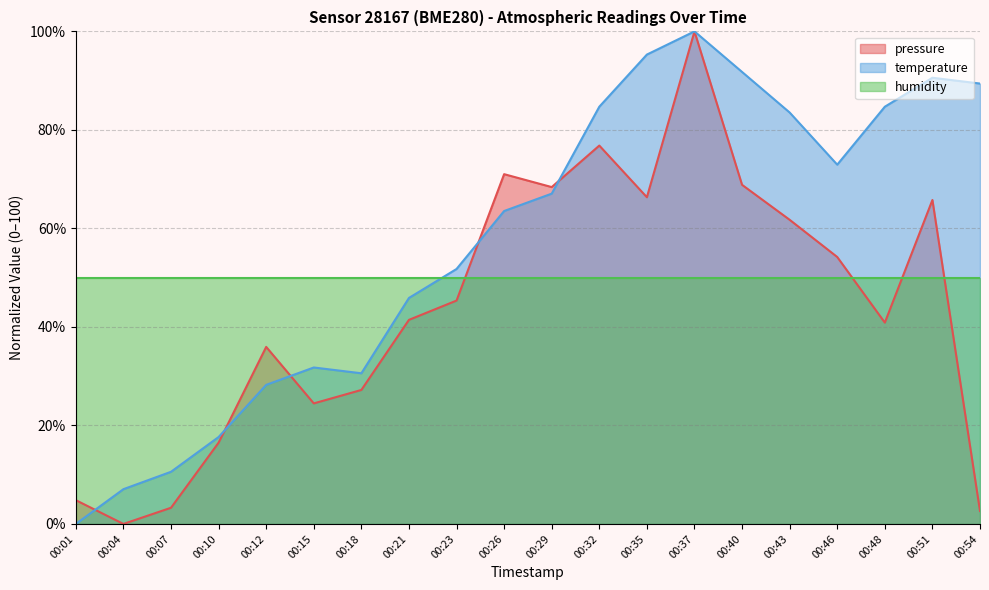

Rank the series by their average value, from highest to lowest.

temperature, humidity, pressure